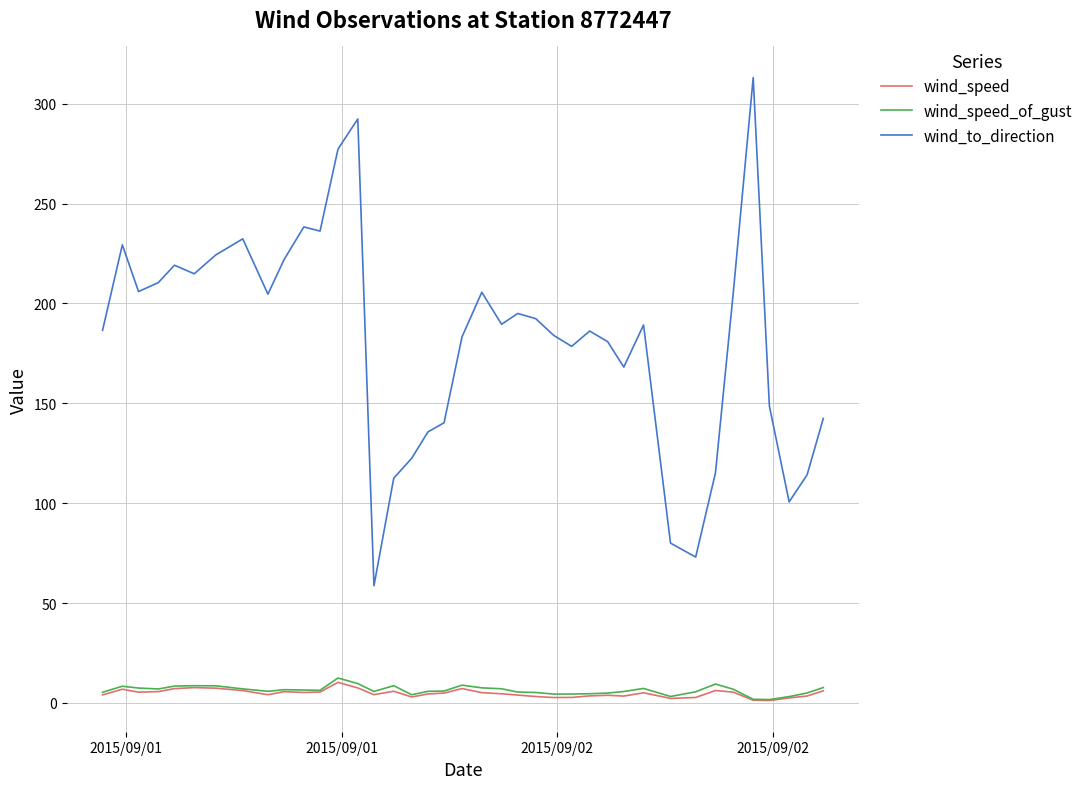

What is the maximum value shown in the chart?

313.1